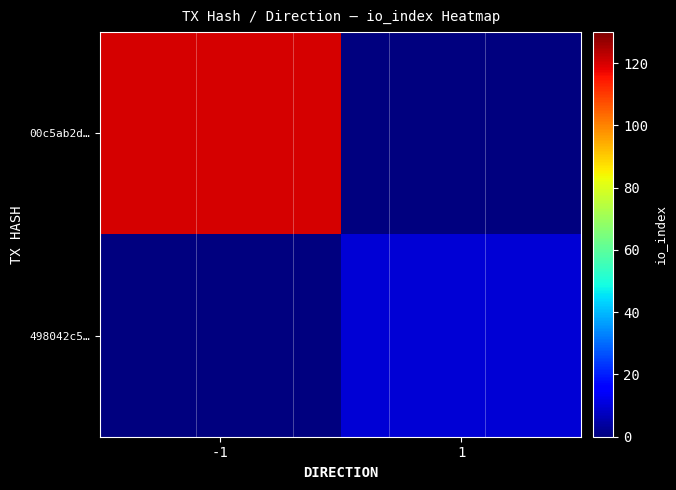

Which series has the widest spread of values?

00c5ab2d…